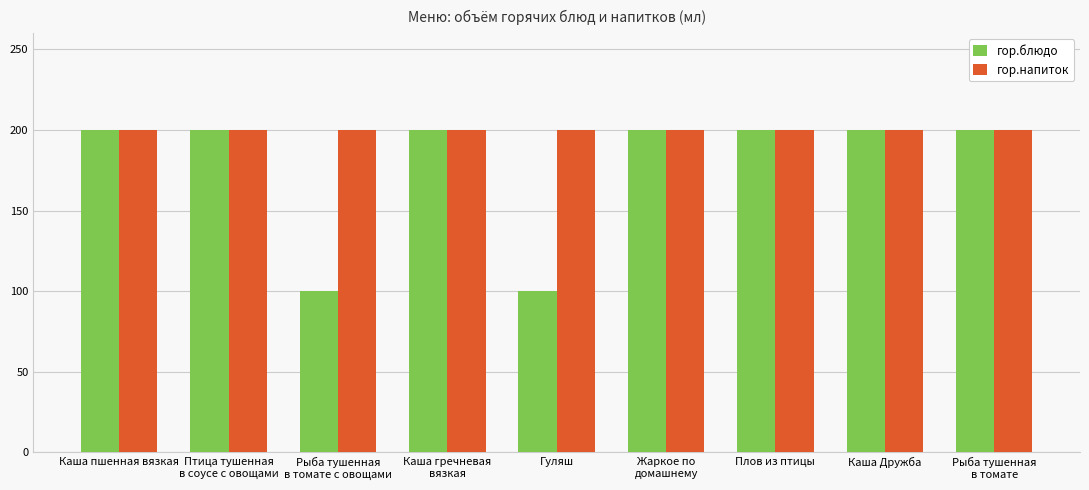

What are all the series names shown in the legend?

гор.блюдо, гор.напиток